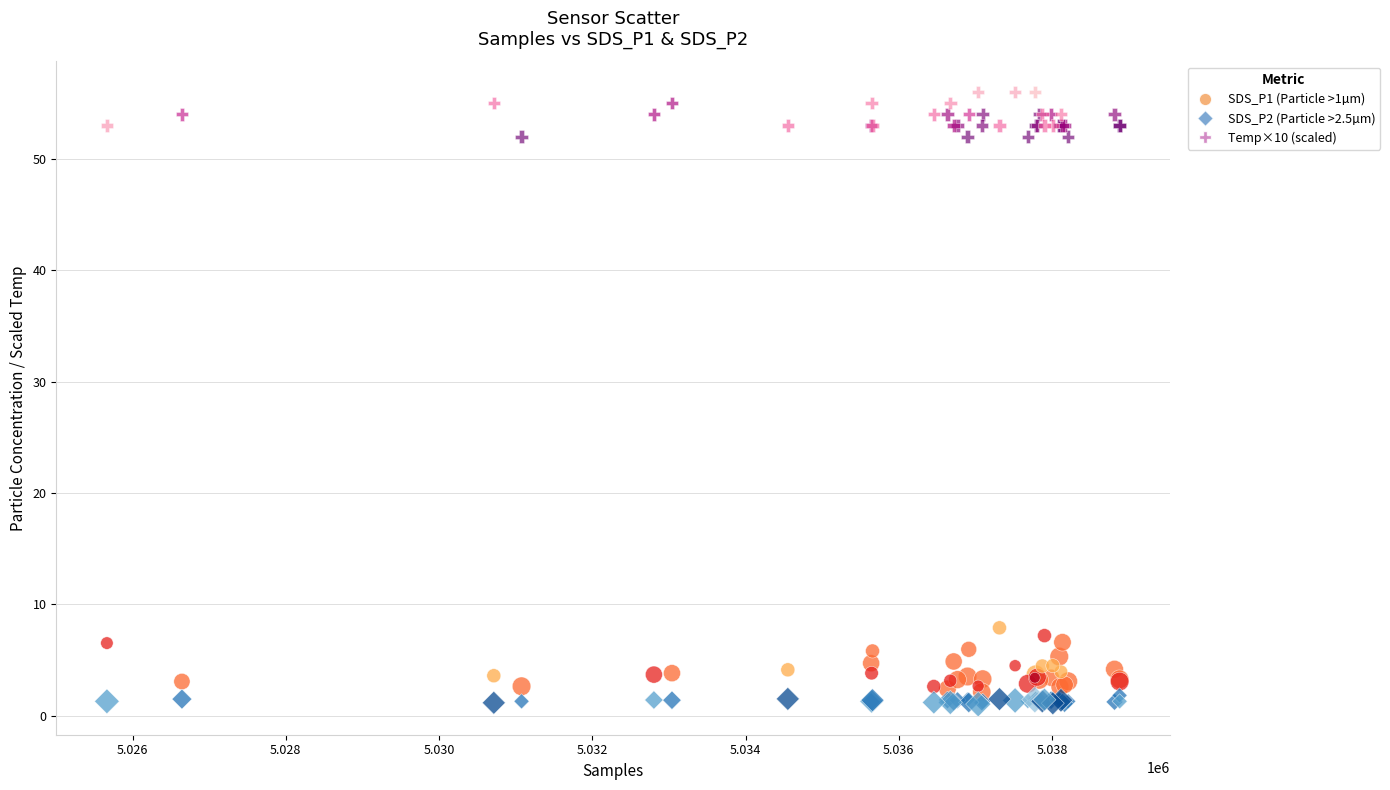

Across all series, what Y value is closest to 28?

7.9